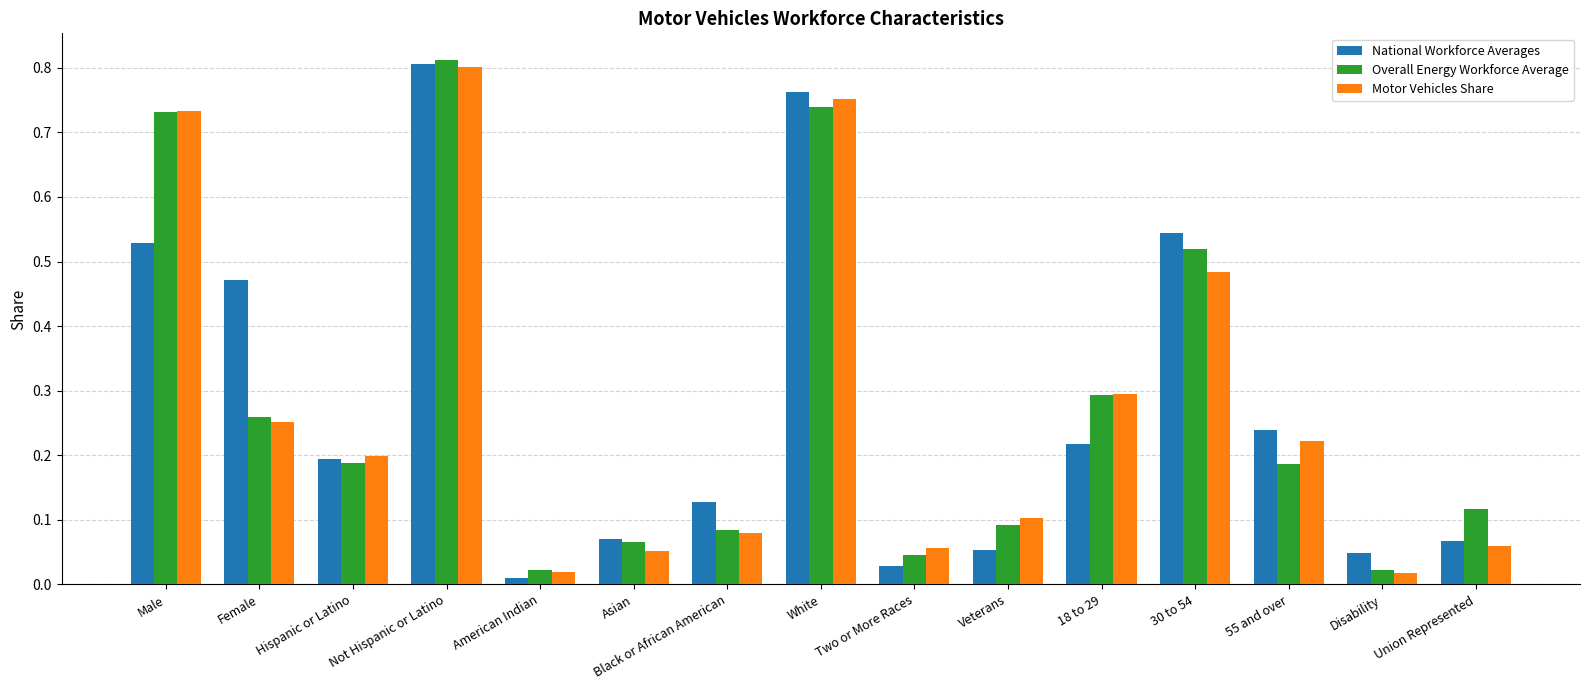

How many data points does each series have?

15